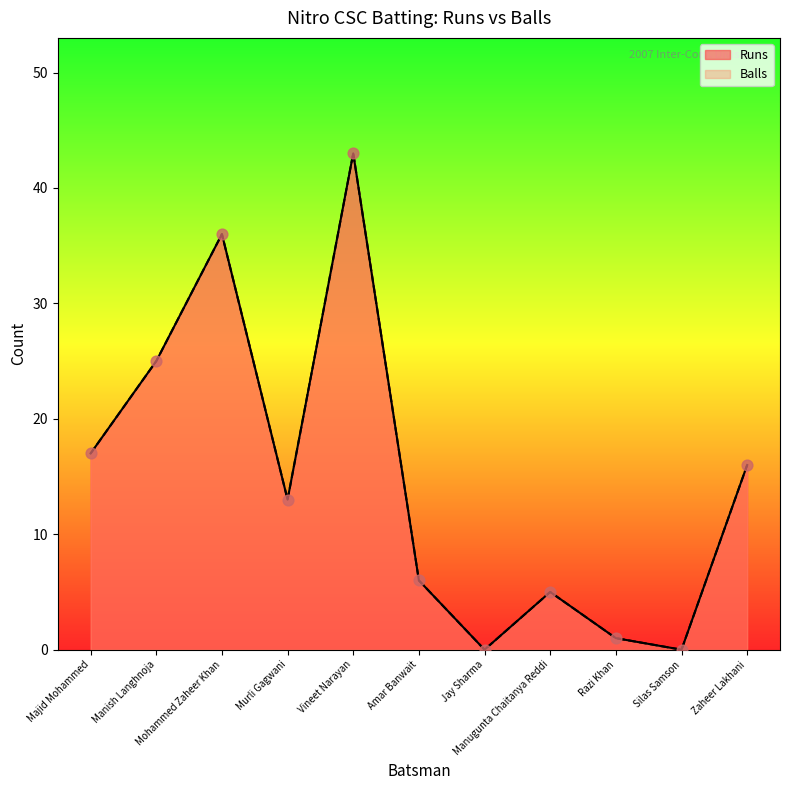

At how many categories does at least one series exceed 19?

3